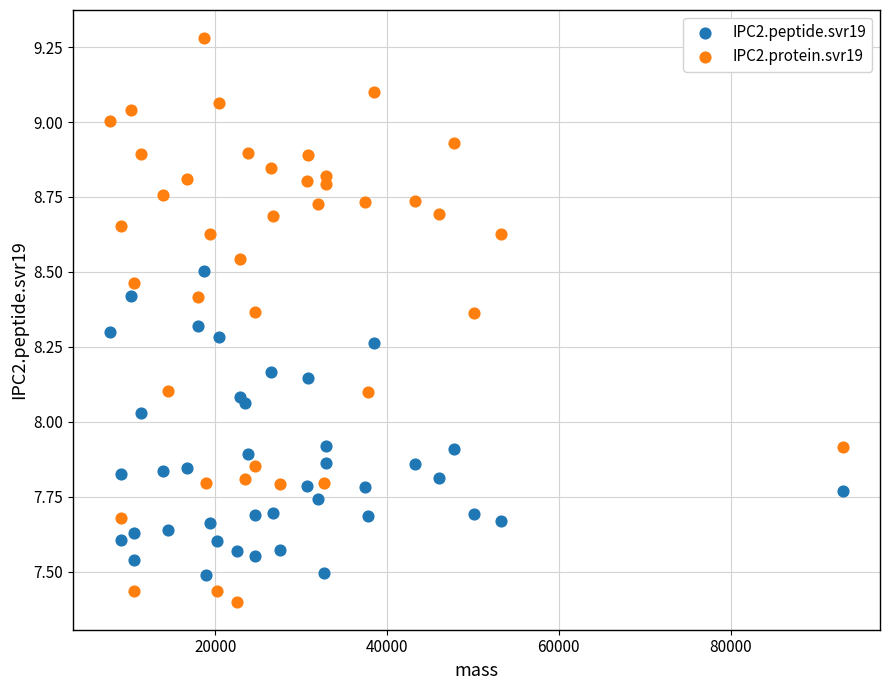

Which series contains the highest Y value?

IPC2.protein.svr19